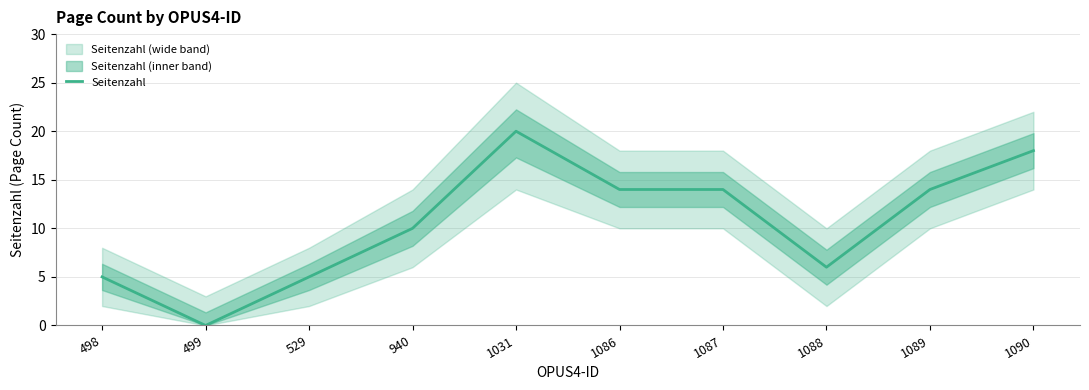

What is the greatest value displayed?

20